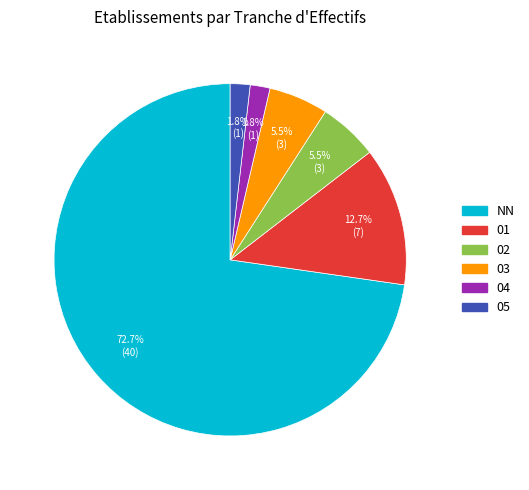

Is there any slice that represents more than half of the pie?

Yes